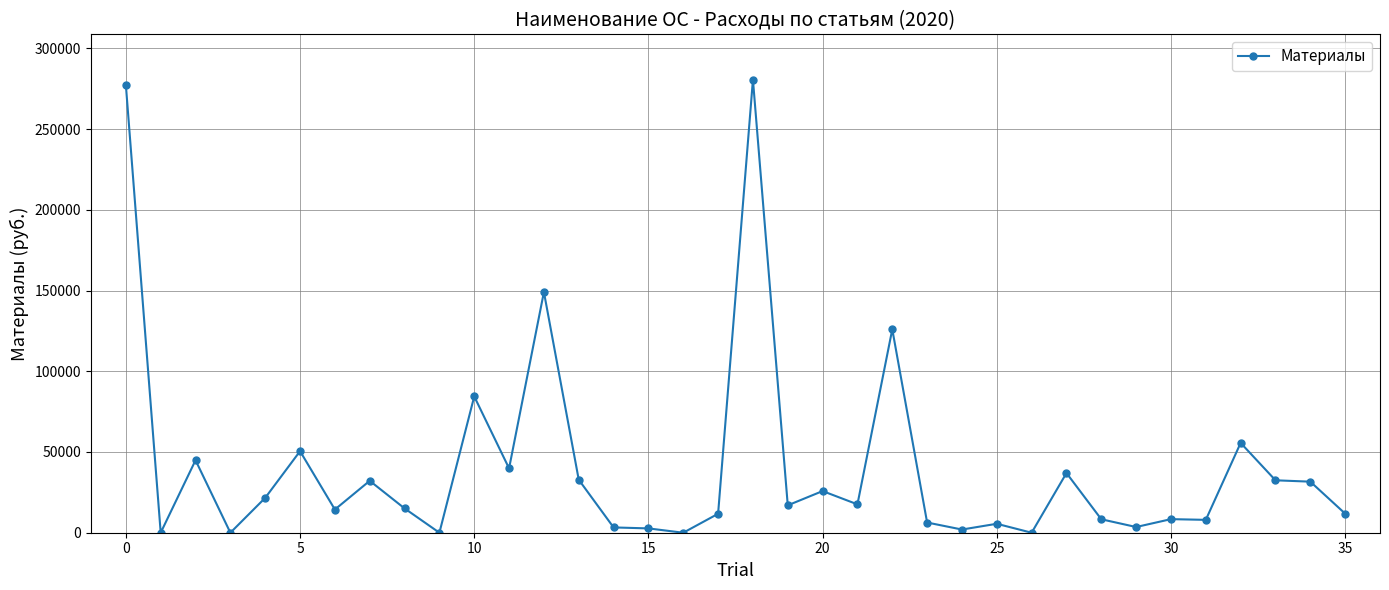

What is the difference between the second highest and minimum values?

277286.1